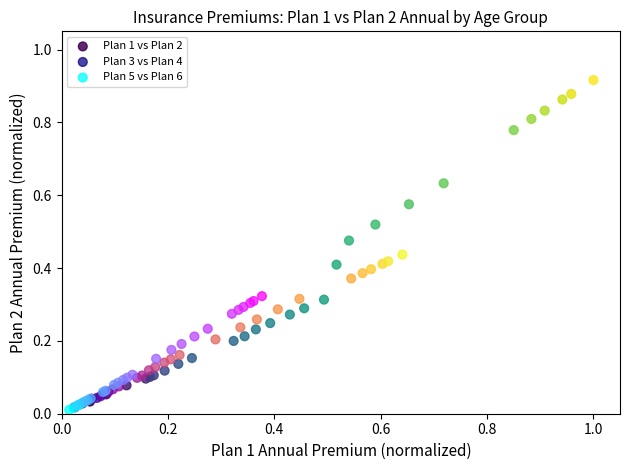

What are all the series names shown in the legend?

Plan 1 vs Plan 2, Plan 3 vs Plan 4, Plan 5 vs Plan 6